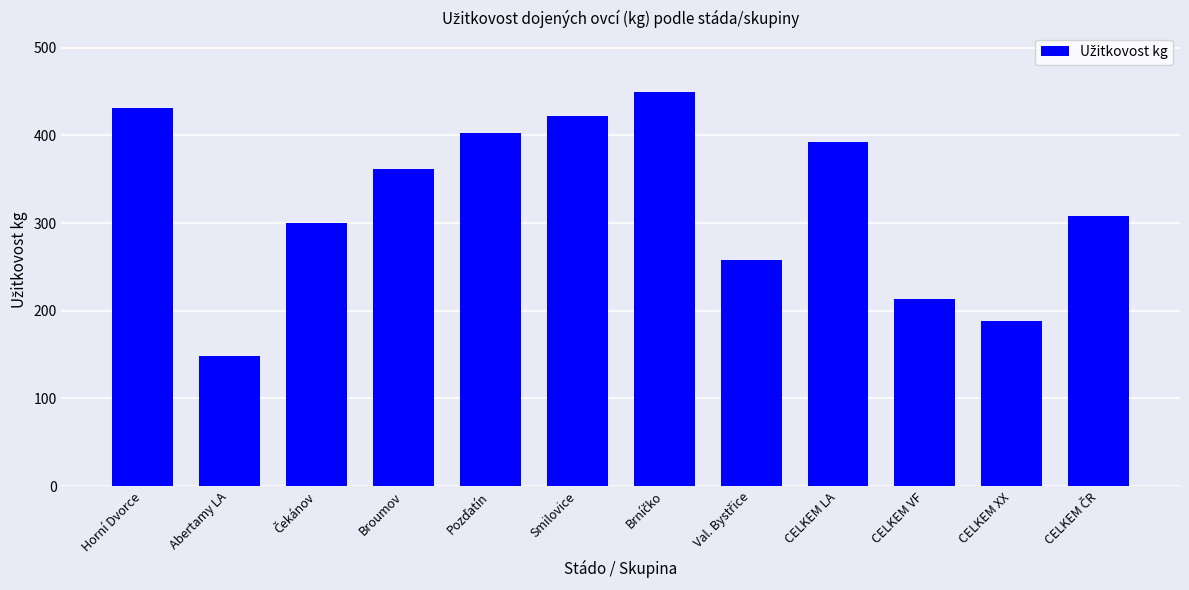

Approximately how many times larger is the value at Abertamy LA compared to CELKEM XX?

0.8